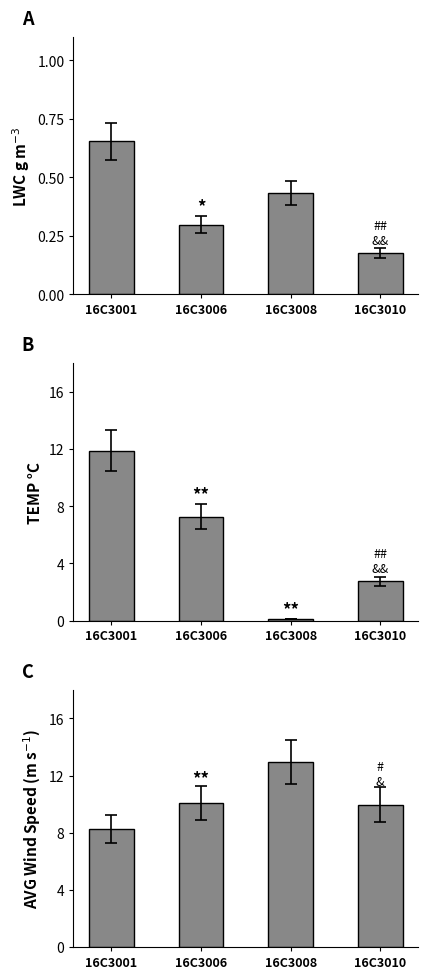

The TEMP °C series shows 2.8 at 16C3010. True or false?

True